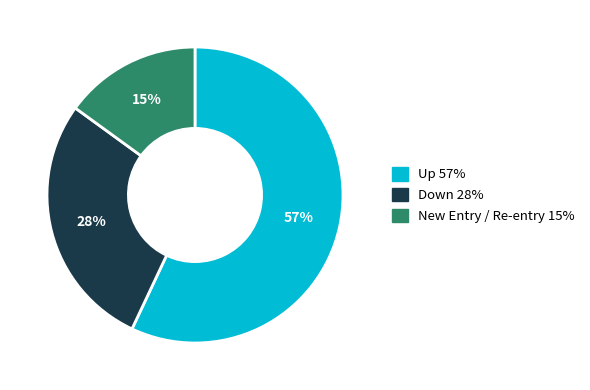

Is there a majority slice in this chart?

Yes